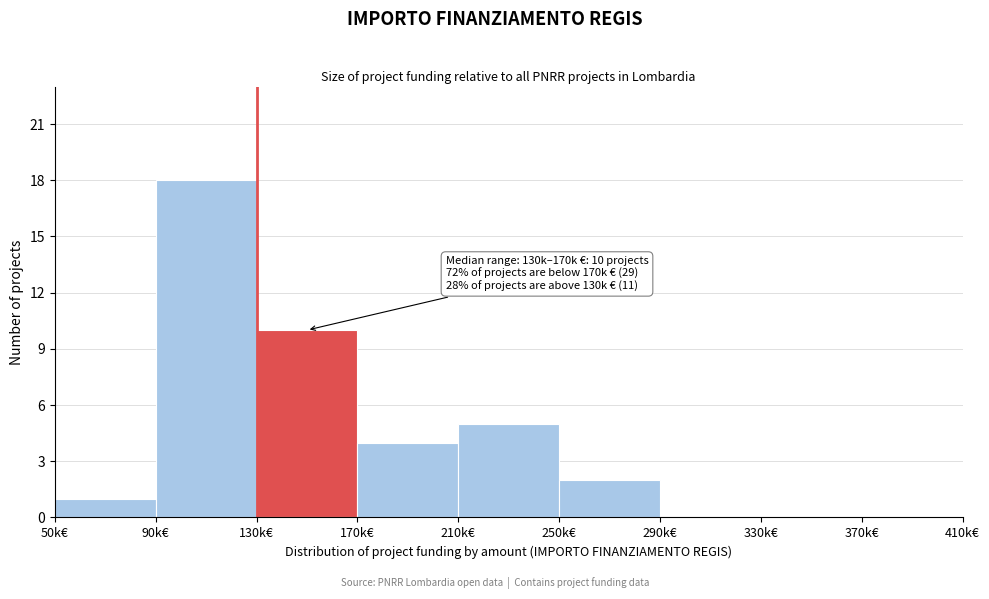

Reading left to right, extract all data points from this chart.

50k€=1	90k€=18	130k€=10	170k€=4	210k€=5	250k€=2	290k€=0	330k€=0	370k€=0